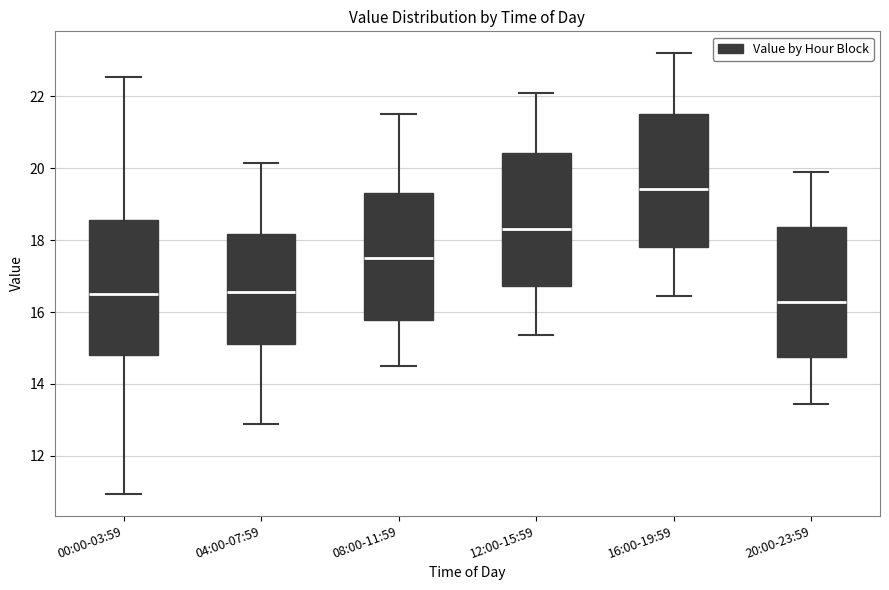

Reading left to right, read every box against the y-axis: the position of its median line, the range the box covers, and the ends of its whiskers. The values are not printed on the chart, so give them approximately, as read against the axis.

00:00-03:59: median 16.6, box 14.8 to 18.6, whiskers 11.0 to 22.6
04:00-07:59: median 16.6, box 15.2 to 18.2, whiskers 12.8 to 20.2
08:00-11:59: median 17.6, box 15.8 to 19.4, whiskers 14.6 to 21.6
12:00-15:59: median 18.4, box 16.8 to 20.4, whiskers 15.4 to 22.2
16:00-19:59: median 19.4, box 17.8 to 21.6, whiskers 16.4 to 23.2
20:00-23:59: median 16.2, box 14.8 to 18.4, whiskers 13.4 to 20.0